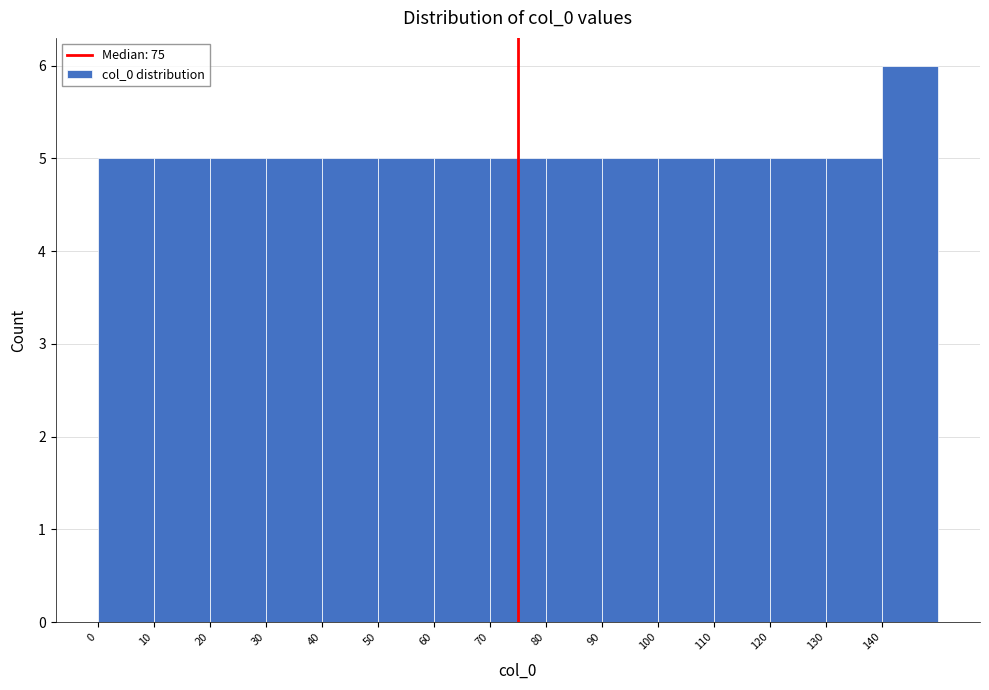

Reading left to right, transcribe this chart: for each bar, give the range it covers on the x-axis and its height. The values are not printed on the chart, so give them approximately, as read against the axis.

0 to 10: 5
10 to 20: 5
20 to 30: 5
30 to 40: 5
40 to 50: 5
50 to 60: 5
60 to 70: 5
70 to 80: 5
80 to 90: 5
90 to 100: 5
100 to 110: 5
110 to 120: 5
120 to 130: 5
130 to 140: 5
140 to 150: 6